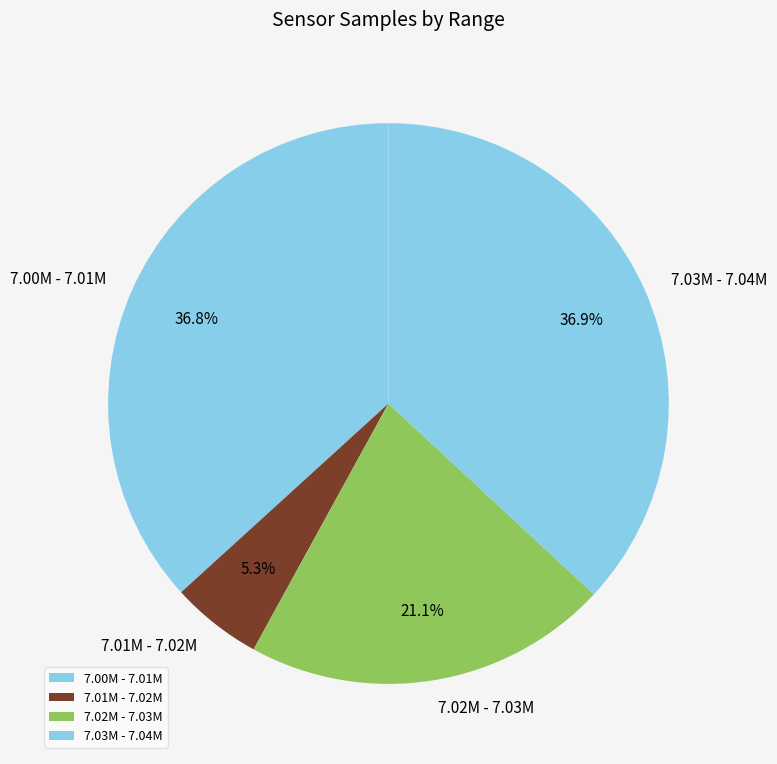

How many slices are in this pie chart?

4